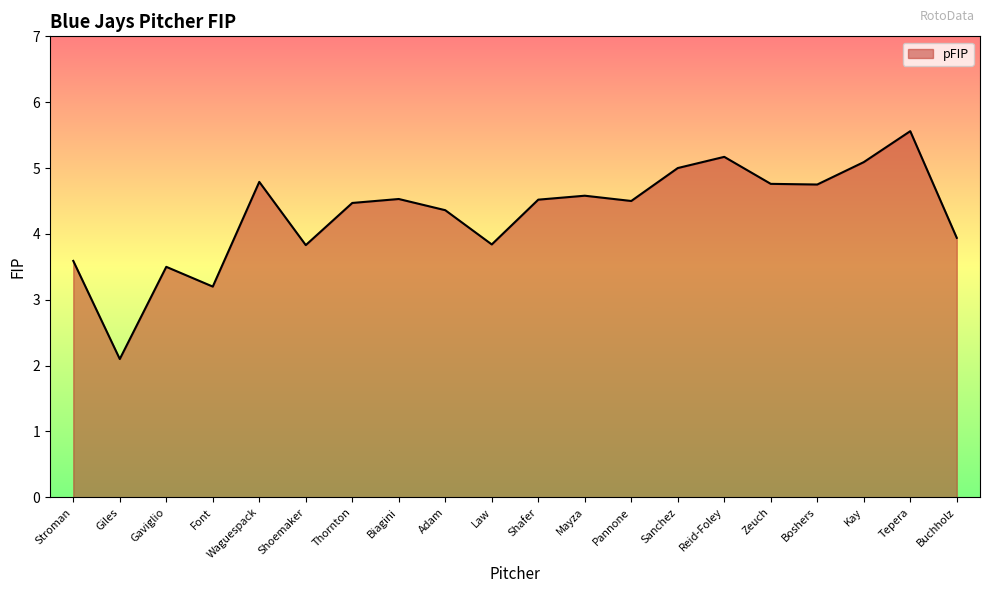

Which has a higher value, Shoemaker or Font?

Shoemaker